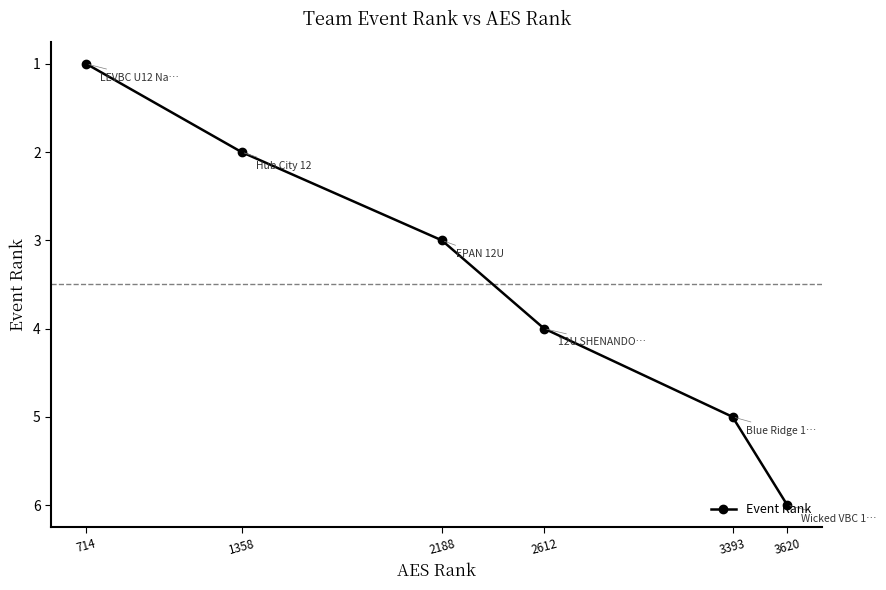

List the labels in order of value, largest first.

3620, 3393, 2612, 2188, 1358, 714